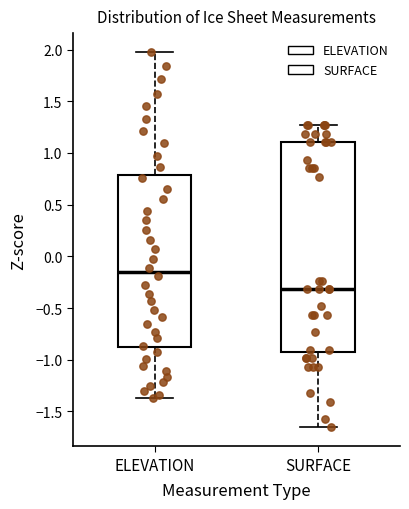

Where does the median line of the box for SURFACE sit on the y-axis? The values are not printed on the chart, so give them approximately, as read against the axis.

-0.30